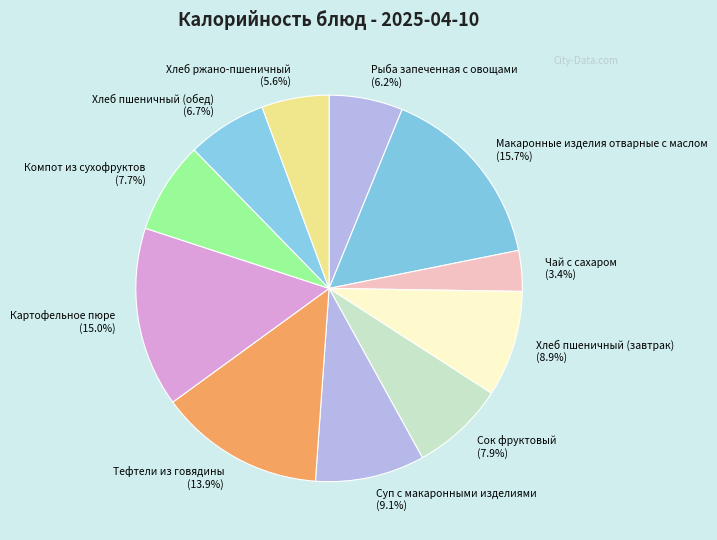

True or false: Тефтели из говядины accounts for 14% of the total.

True